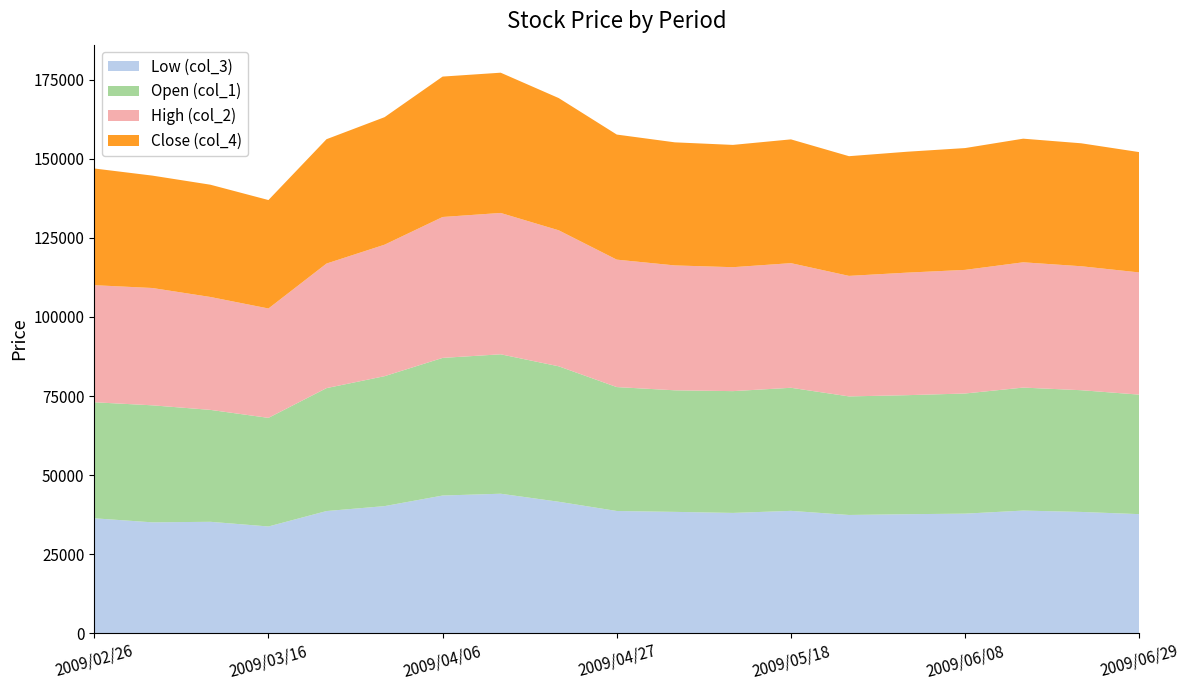

Reading left to right, extract all data points from this chart.

Low (col_3): 2009/02/26=36330	2009/03/02=35050	2009/03/09=35220	2009/03/16=33740	2009/03/23=38620	2009/03/30=40180	2009/04/06=43530	2009/04/13=44100	2009/04/20=41560	2009/04/27=38640	2009/05/04=38360	2009/05/11=38030	2009/05/18=38680	2009/05/25=37380	2009/06/01=37620	2009/06/08=37800	2009/06/15=38770	2009/06/22=38340	2009/06/29=37640
Open (col_1): 2009/02/26=36700	2009/03/02=37010	2009/03/09=35400	2009/03/16=34350	2009/03/23=38880	2009/03/30=41100	2009/04/06=43530	2009/04/13=44100	2009/04/20=42840	2009/04/27=39190	2009/05/04=38450	2009/05/11=38520	2009/05/18=38930	2009/05/25=37500	2009/06/01=37650	2009/06/08=38000	2009/06/15=38900	2009/06/22=38500	2009/06/29=37800
High (col_2): 2009/02/26=37030	2009/03/02=37110	2009/03/09=35710	2009/03/16=34600	2009/03/23=39400	2009/03/30=41590	2009/04/06=44570	2009/04/13=44710	2009/04/20=43020	2009/04/27=40310	2009/05/04=39500	2009/05/11=39200	2009/05/18=39420	2009/05/25=38120	2009/06/01=38760	2009/06/08=39100	2009/06/15=39630	2009/06/22=39210	2009/06/29=38650
Close (col_4): 2009/02/26=36910	2009/03/02=35550	2009/03/09=35510	2009/03/16=34300	2009/03/23=39330	2009/03/30=40330	2009/04/06=44410	2009/04/13=44360	2009/04/20=41820	2009/04/27=39560	2009/05/04=38930	2009/05/11=38680	2009/05/18=39150	2009/05/25=37860	2009/06/01=38240	2009/06/08=38530	2009/06/15=39100	2009/06/22=38890	2009/06/29=38060